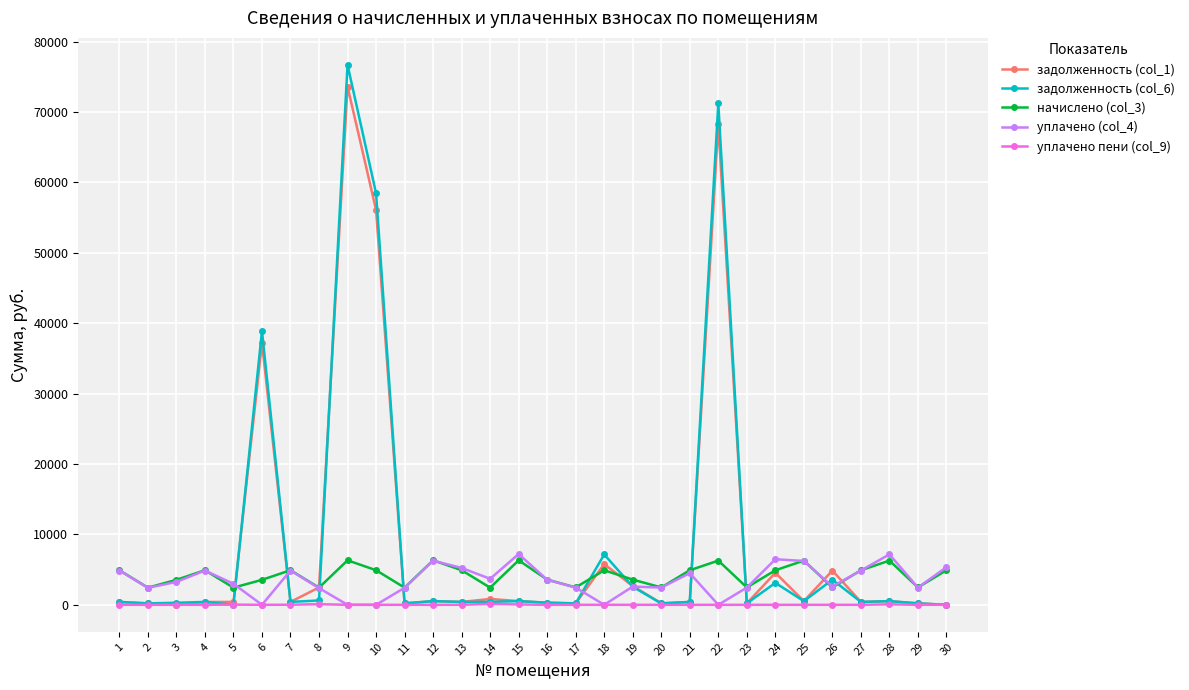

Which series has the largest range (max minus min)?

задолженность (col_6)